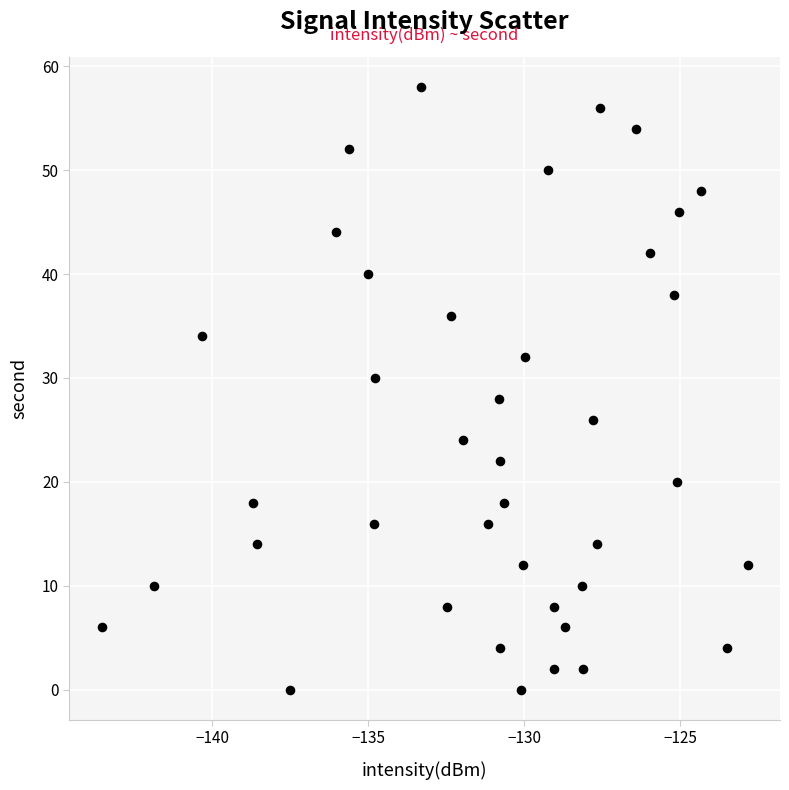

What is the range of Y values (max minus min)?

58